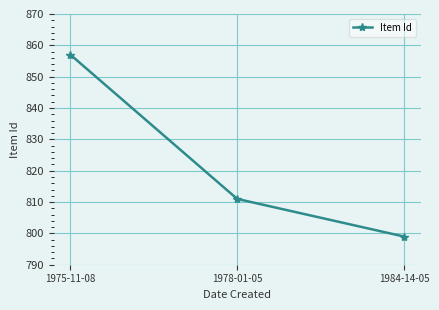

Is this an area chart (filled region under the line)?

No